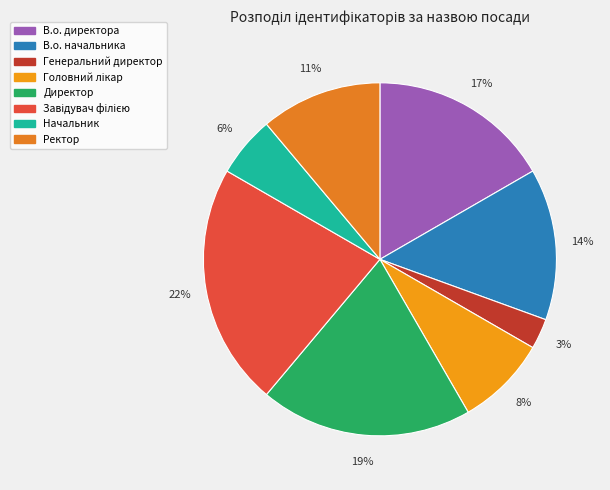

To the nearest percent, what percentage of the pie is В.о. директора?

17%